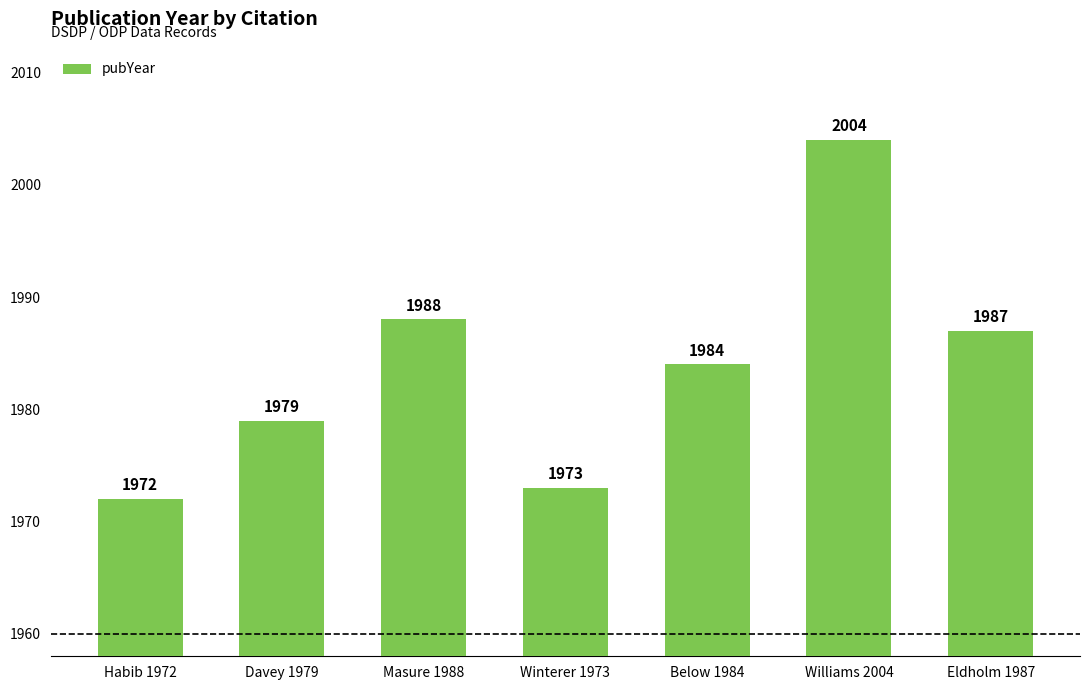

Where does the data first go above 1984?

Masure 1988